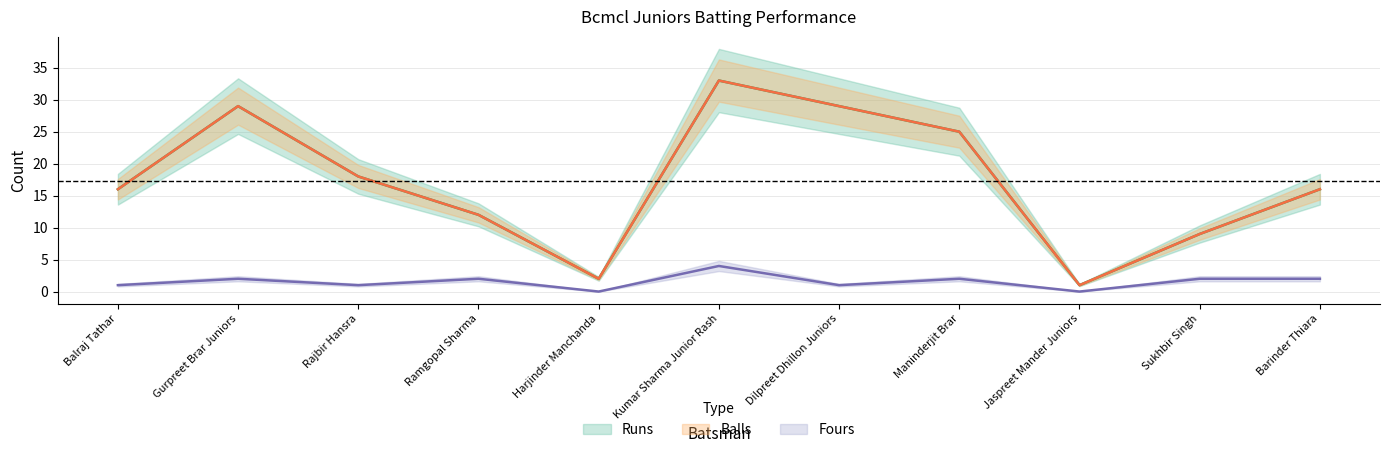

What are all the series names shown in the legend?

Runs, Balls, Fours